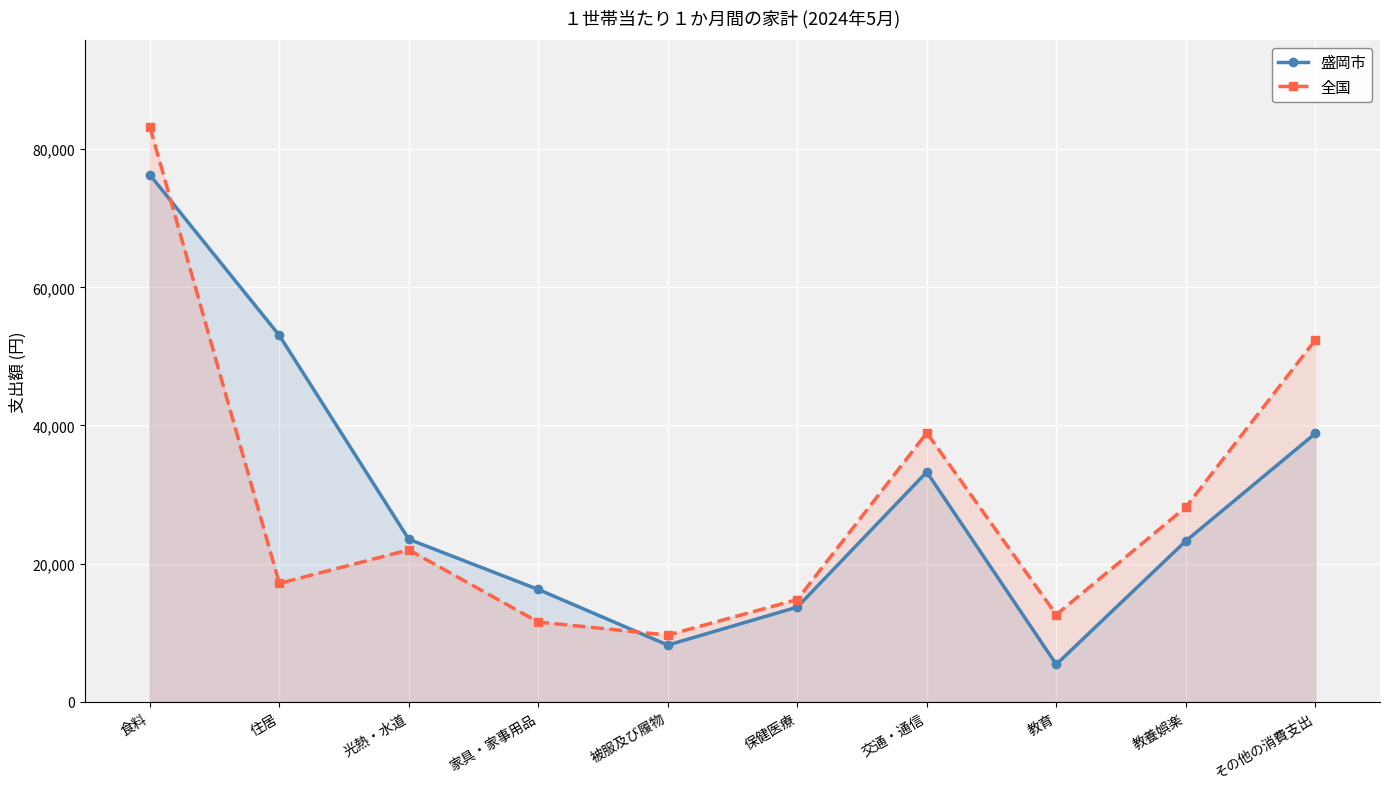

True or false: 盛岡市 has a value of 23511 at 光熱・水道.

True